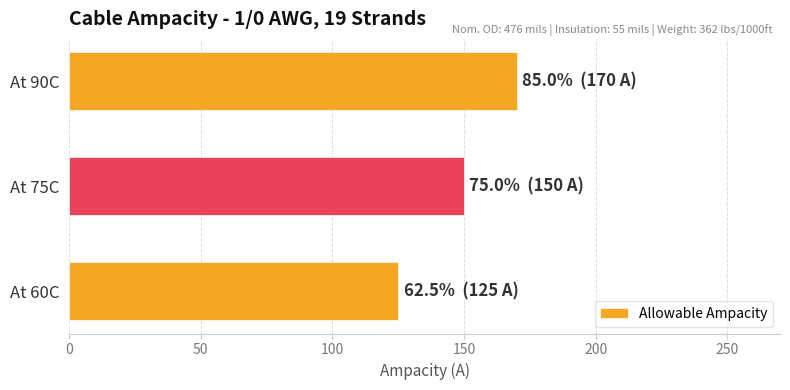

List the labels in order of value, smallest first.

At 60C, At 75C, At 90C